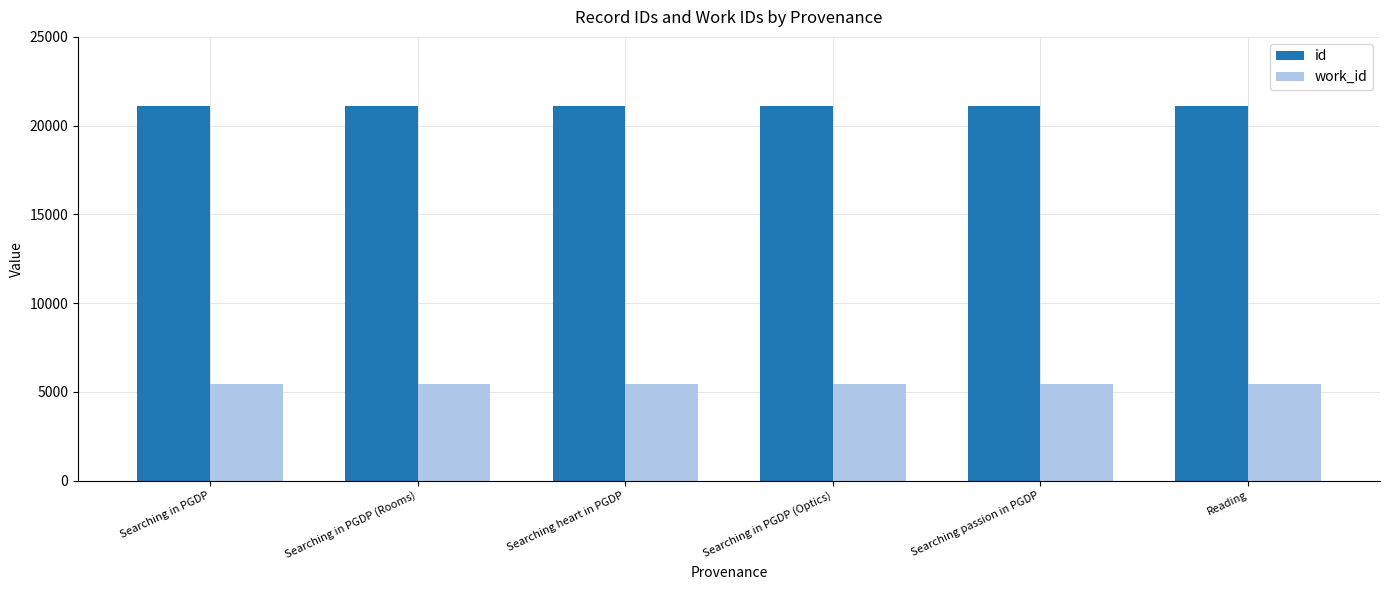

What is the difference between the second highest and second lowest values in the id series?

8